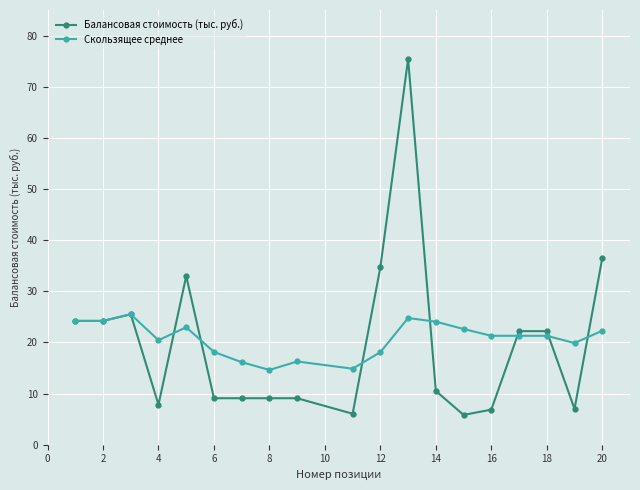

At how many categories does at least one series exceed 19?

14